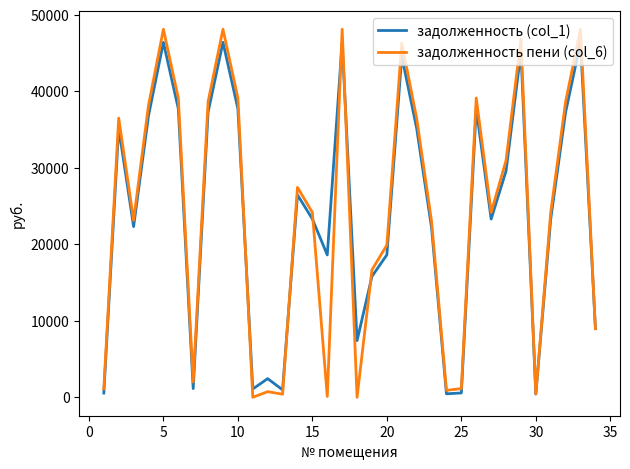

What is the average value of the задолженность пени (col_6) series?

24143.3